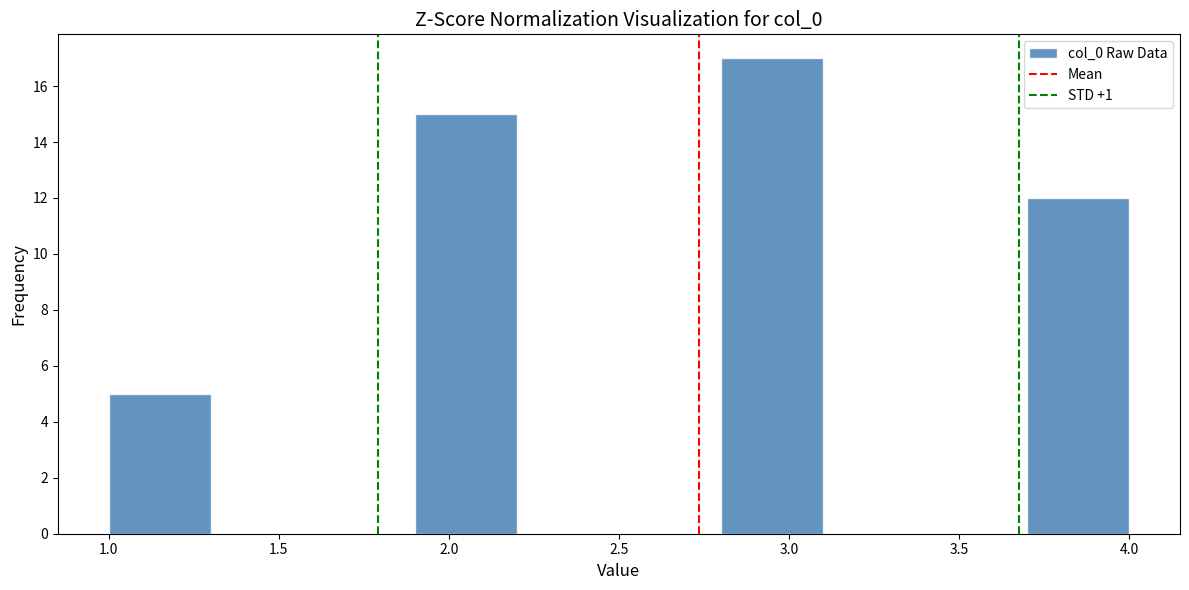

Which range on the x-axis has the tallest bar?

2.8 to 3.1